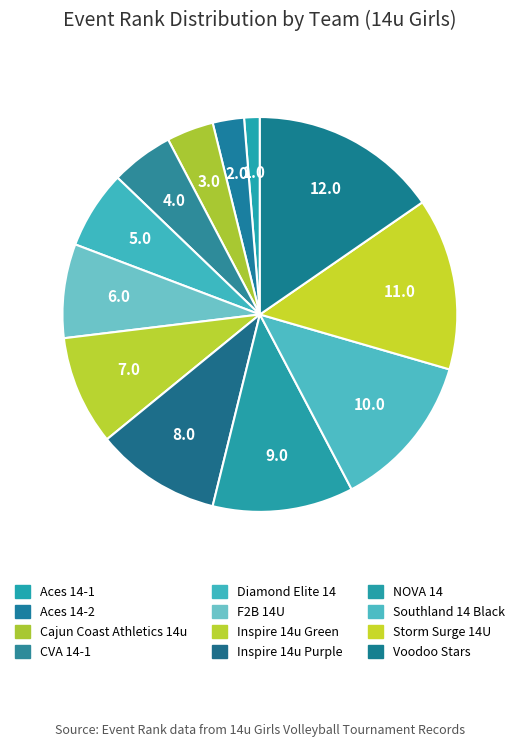

Which category has the smallest portion of the pie?

Aces 14-1